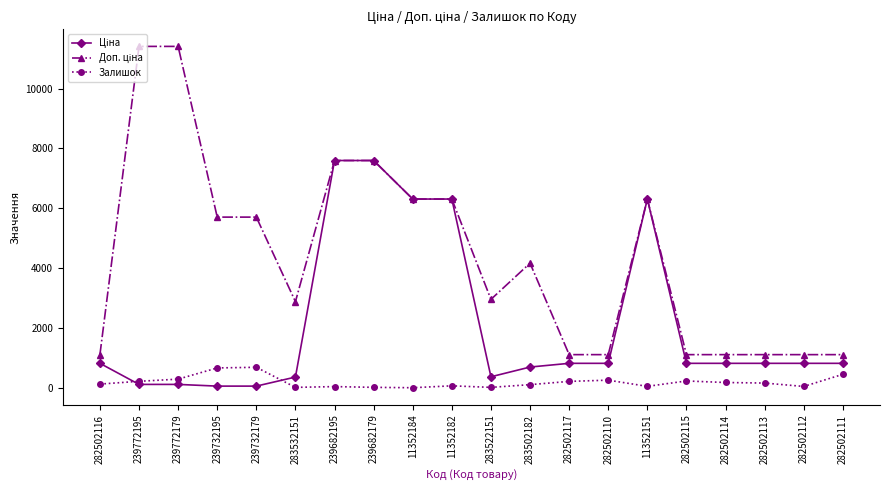

What is the maximum value shown in the chart?

11410.0